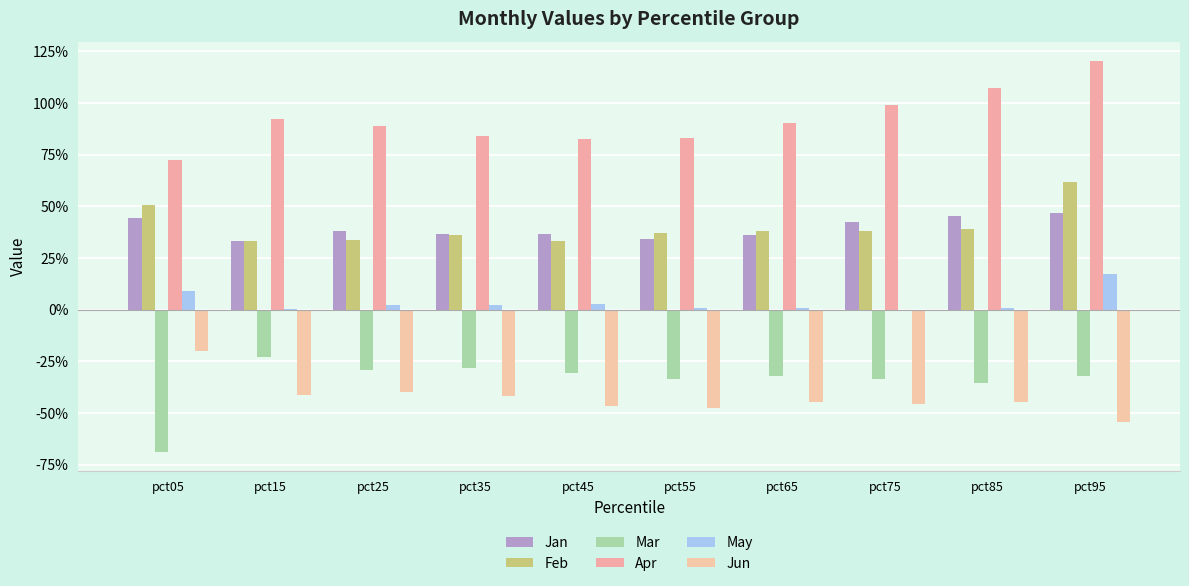

What is the difference between the maximum and minimum values in the Jun series?

0.3